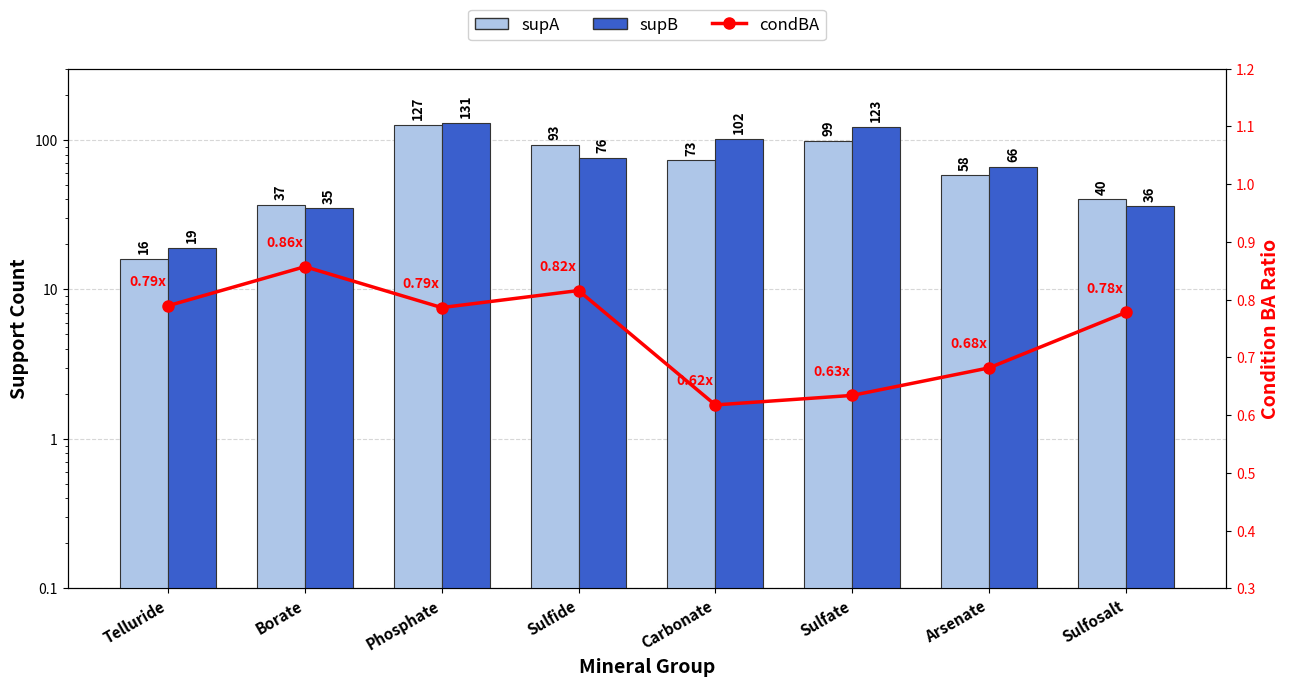

Reading left to right, list all the values displayed in this chart.

supA: Telluride=16.0	Borate=37.0	Phosphate=127.0	Sulfide=93.0	Carbonate=73.0	Sulfate=99.0	Arsenate=58.0	Sulfosalt=40.0
supB: Telluride=19.0	Borate=35.0	Phosphate=131.0	Sulfide=76.0	Carbonate=102.0	Sulfate=123.0	Arsenate=66.0	Sulfosalt=36.0
condBA: Telluride=0.8	Borate=0.9	Phosphate=0.8	Sulfide=0.8	Carbonate=0.6	Sulfate=0.6	Arsenate=0.7	Sulfosalt=0.8